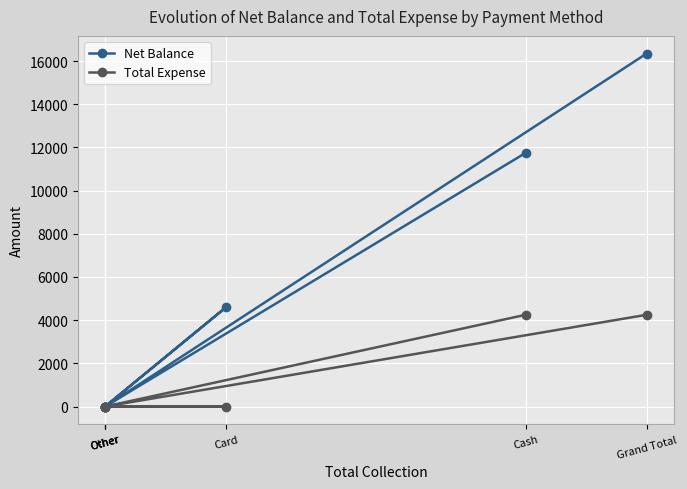

In Net Balance, how many points are higher than both neighbors (excluding endpoints)?

1